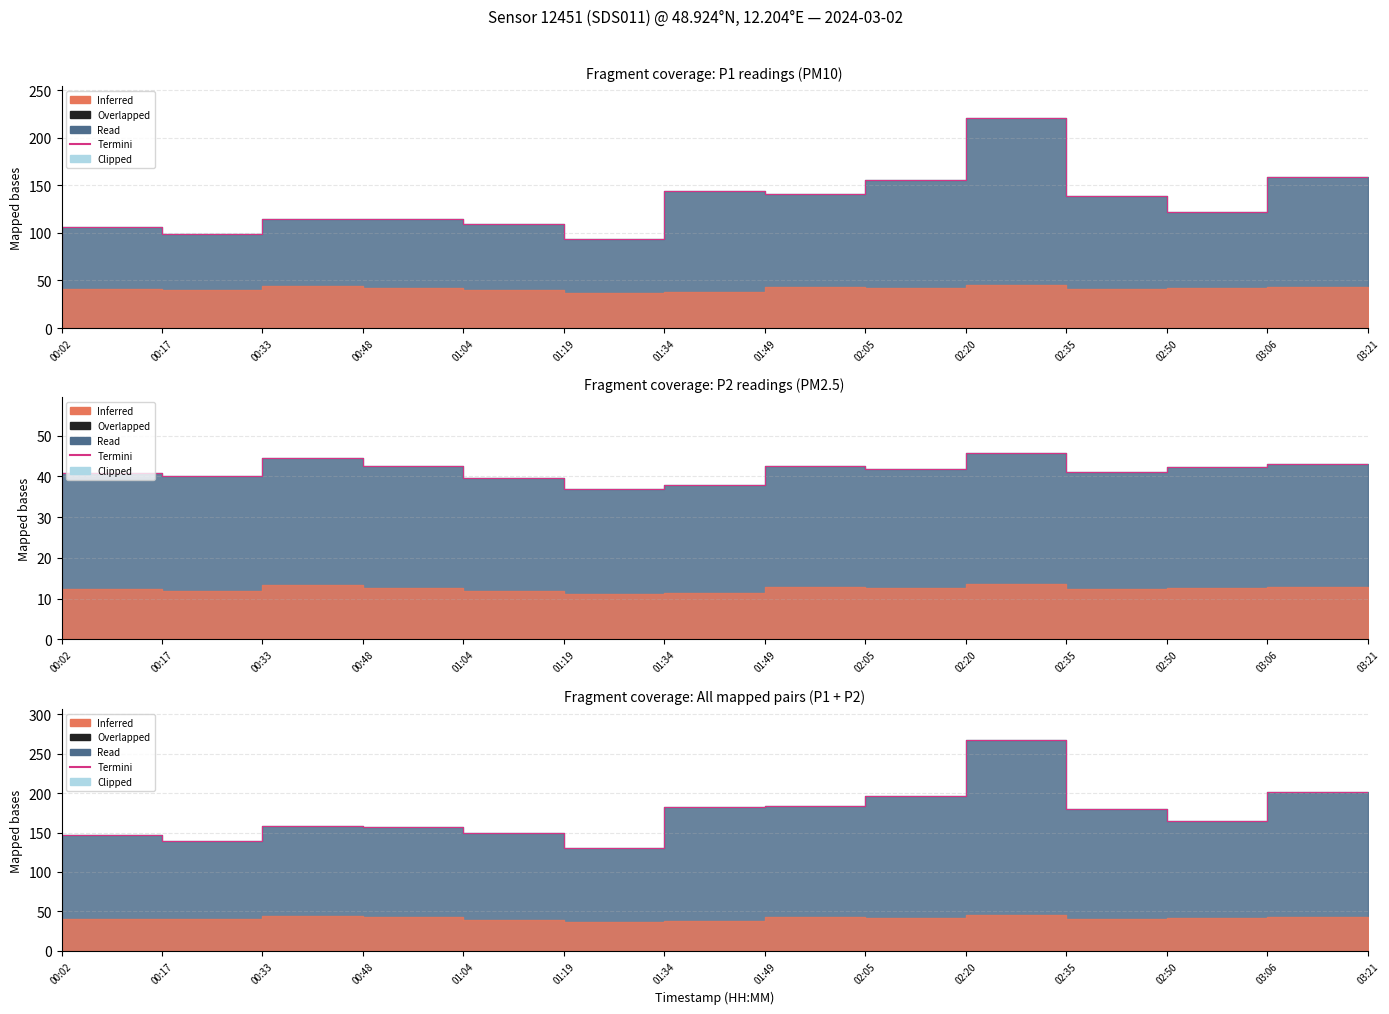

The value at 01:49 is 279.7. True or false?

False